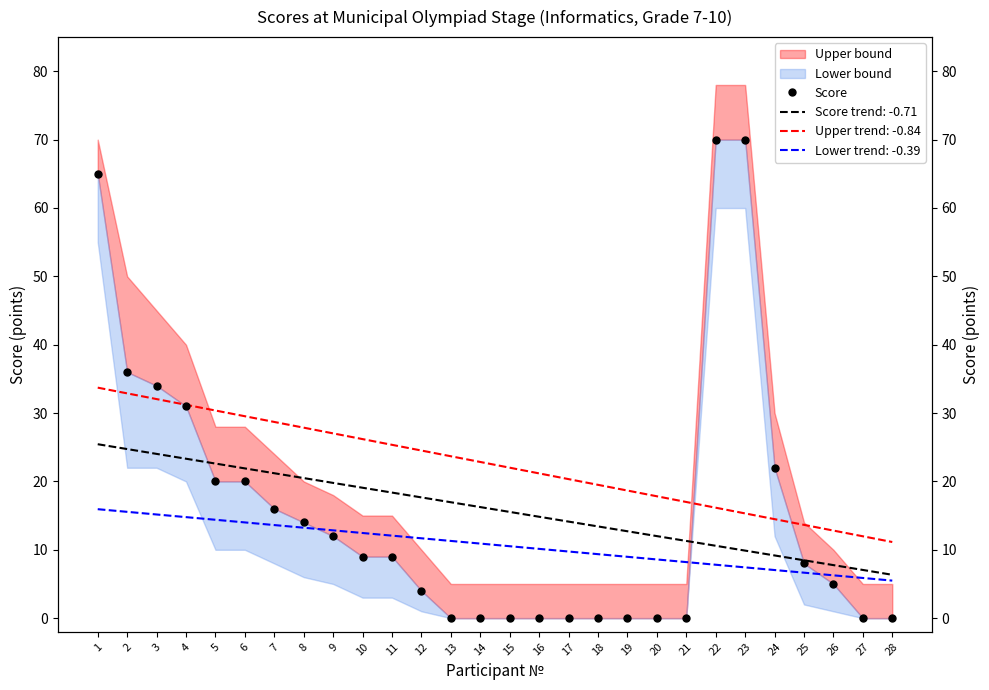

What is the greatest value displayed?

70